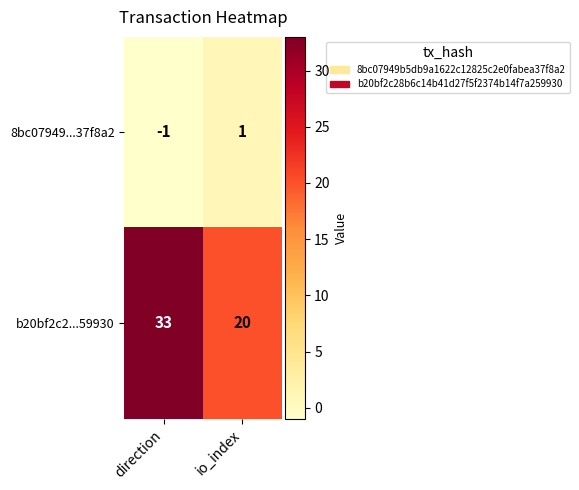

The value of 8bc07949...37f8a2 at io_index is 1. True or false?

True